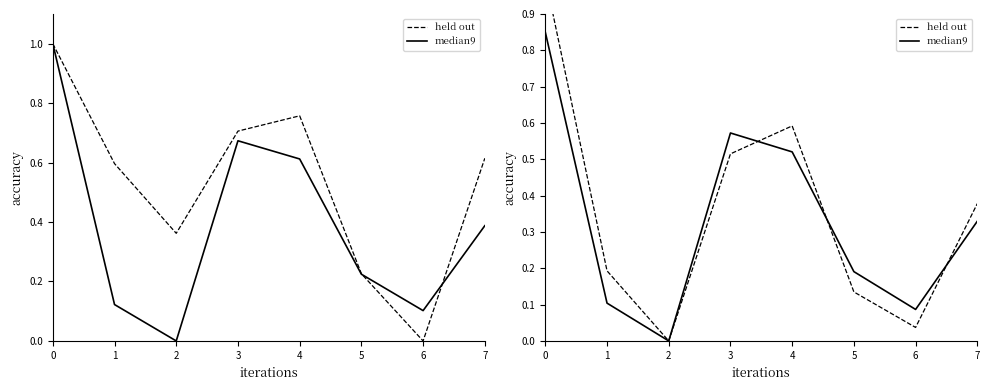

Is the value of held out at 1 greater than the value of median9 at 1?

Yes